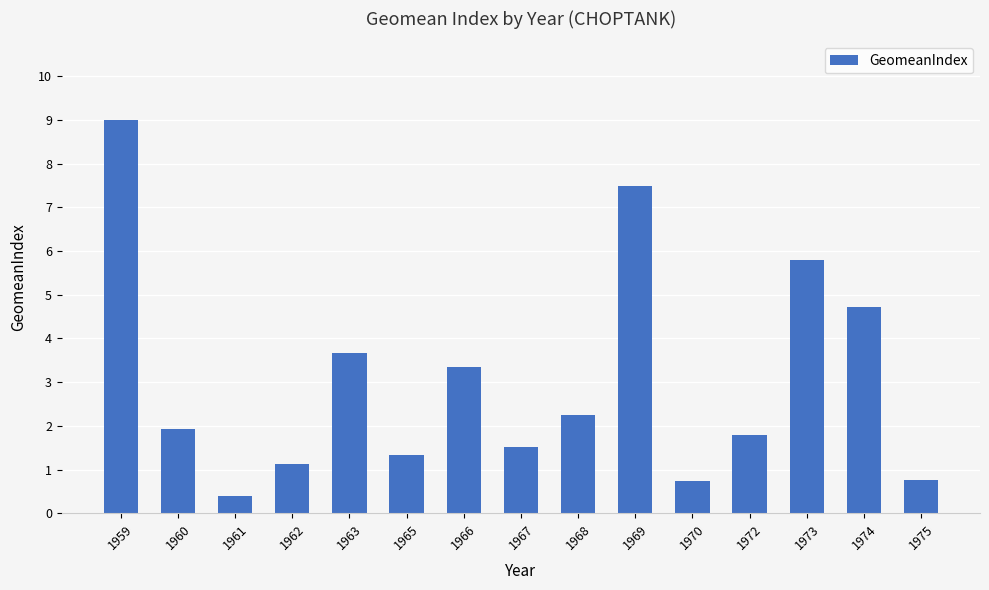

Where is the data nearest to the value 4?

1963